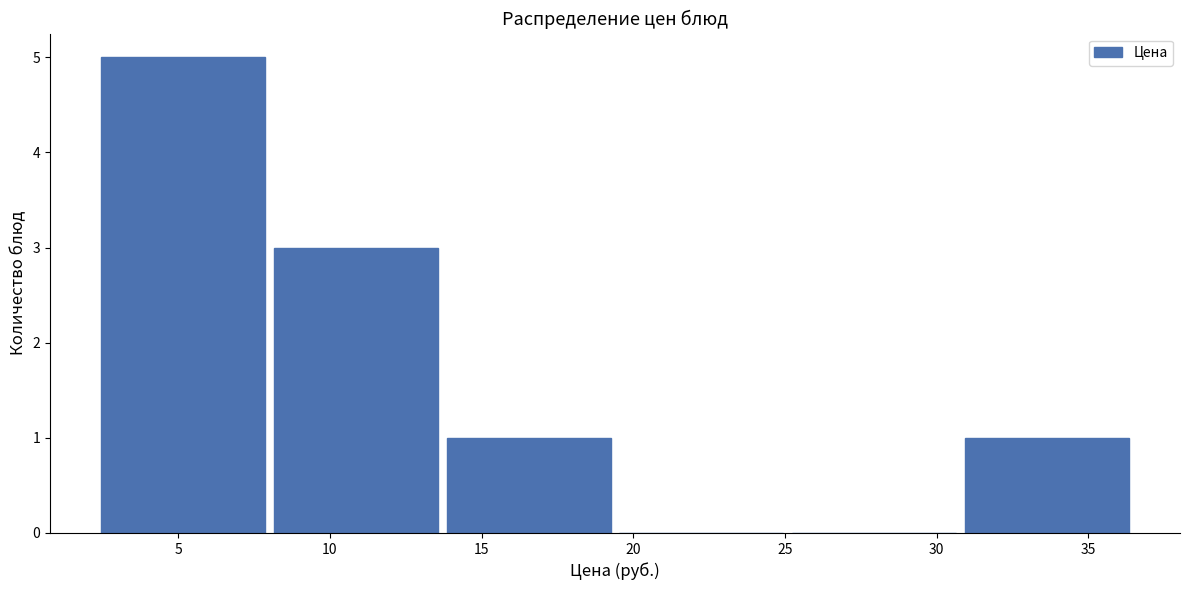

Which range on the x-axis has the tallest bar?

2.5 to 8.0